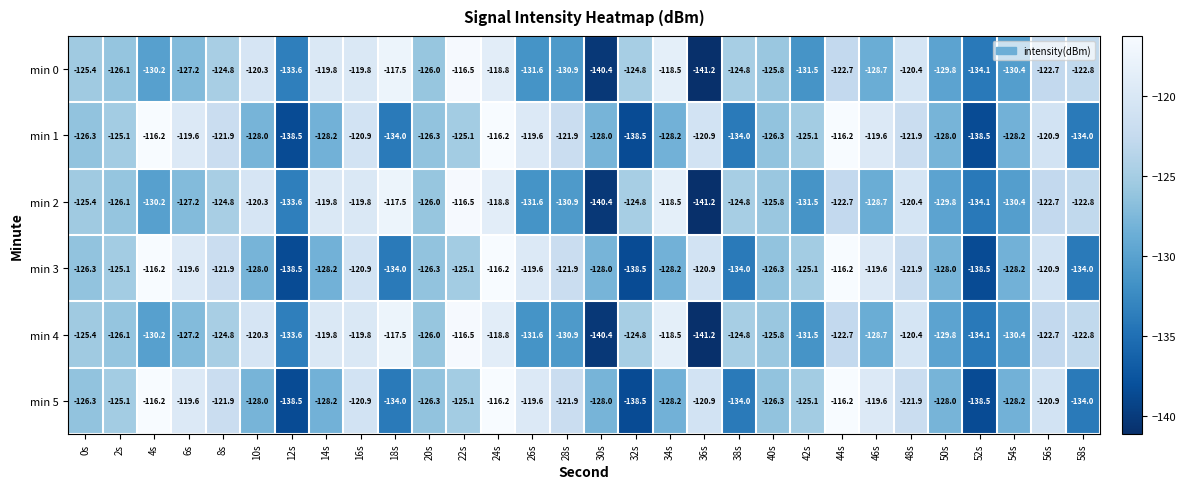

What is the highest value of the min 3 series?

-116.2